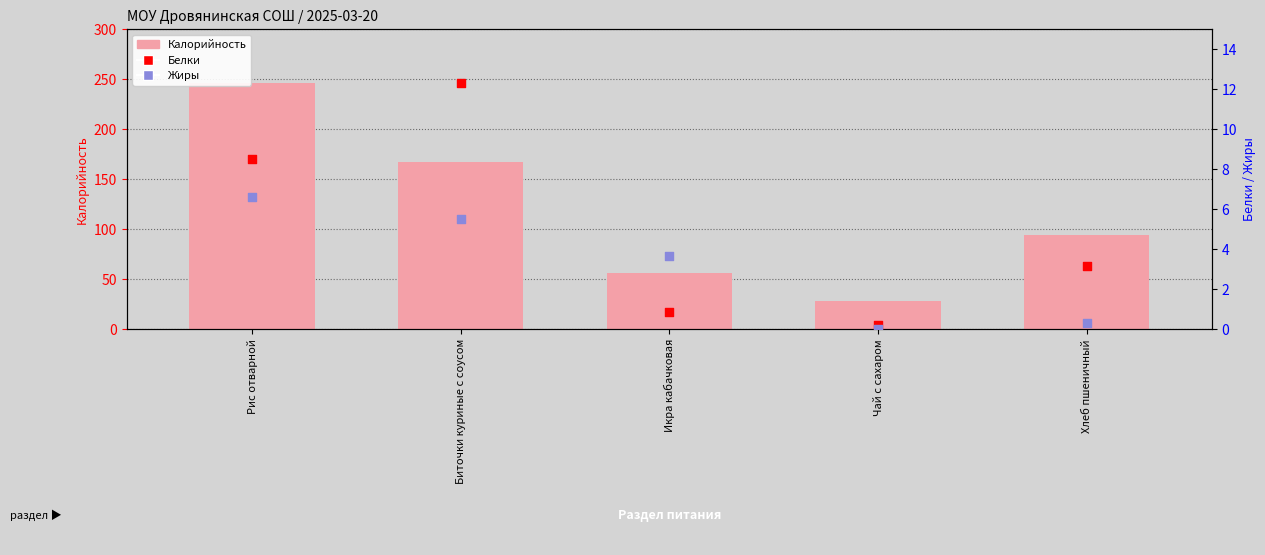

Which series has the largest total across all categories?

Калорийность